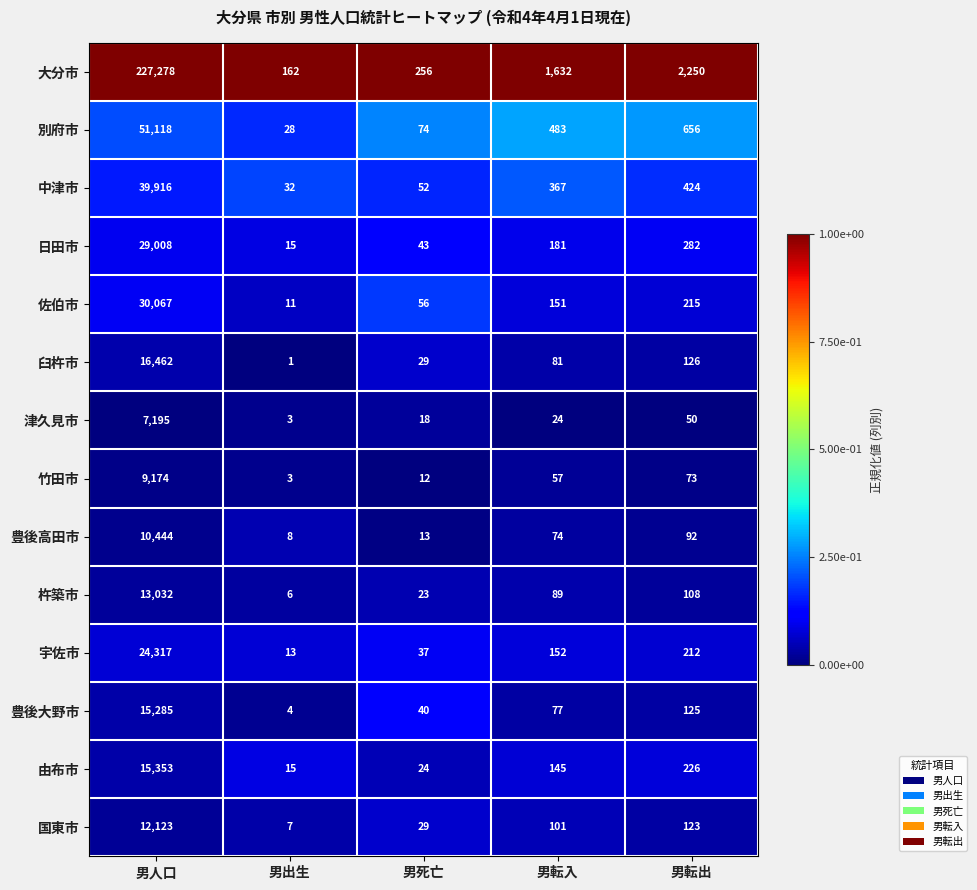

Rank the series at 男人口 from highest to lowest value.

大分市, 別府市, 中津市, 佐伯市, 日田市, 宇佐市, 臼杵市, 由布市, 豊後大野市, 杵築市, 国東市, 豊後高田市, 竹田市, 津久見市